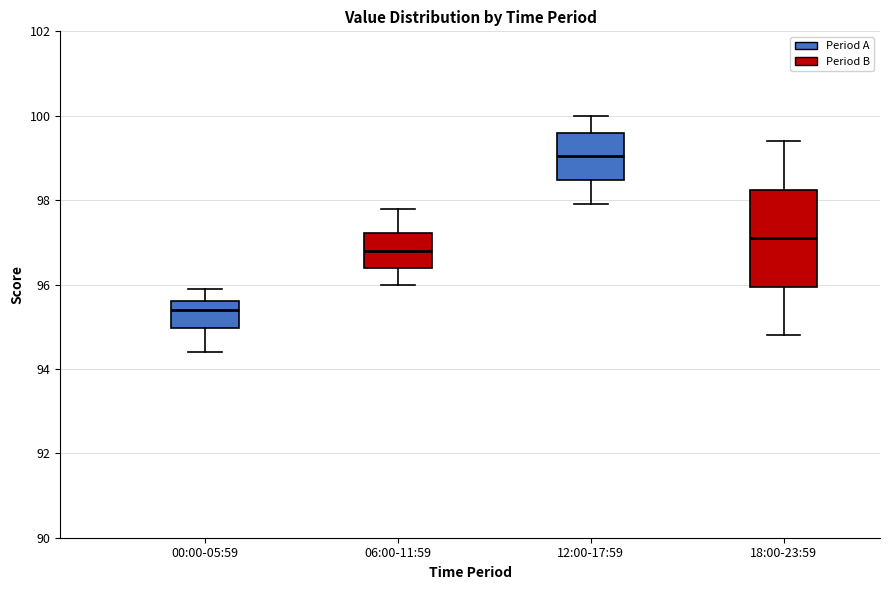

Reading left to right, read every box against the y-axis: the position of its median line, the range the box covers, and the ends of its whiskers. The values are not printed on the chart, so give them approximately, as read against the axis.

00:00-05:59: median 95.4, box 95.0 to 95.6, whiskers 94.4 to 96.0
06:00-11:59: median 96.8, box 96.4 to 97.2, whiskers 96.0 to 97.8
12:00-17:59: median 99.0, box 98.4 to 99.6, whiskers 98.0 to 100.0
18:00-23:59: median 97.2, box 96.0 to 98.2, whiskers 94.8 to 99.4